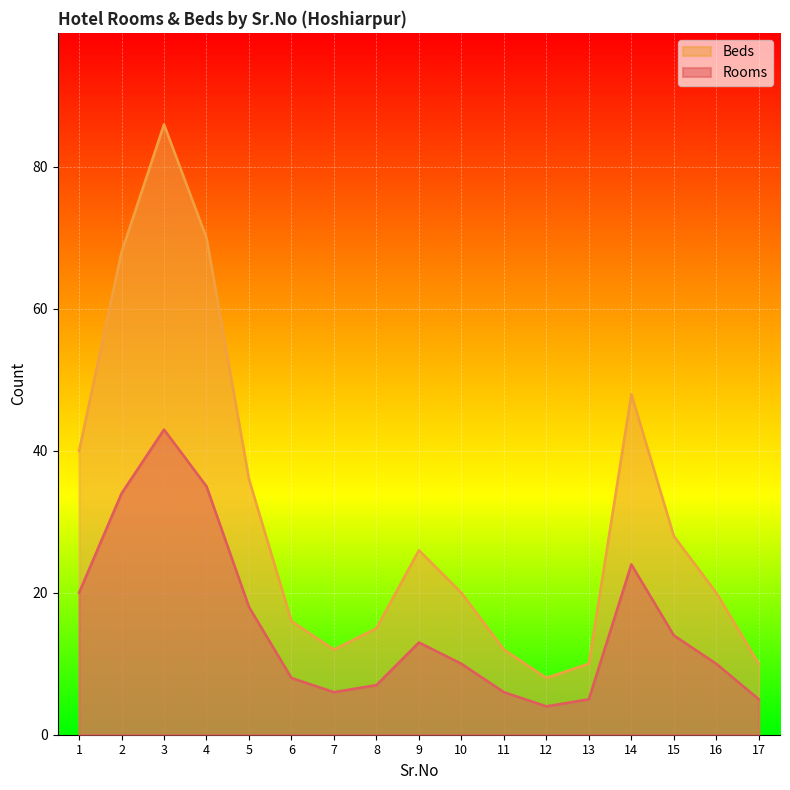

At which label does Beds first exceed 20?

1